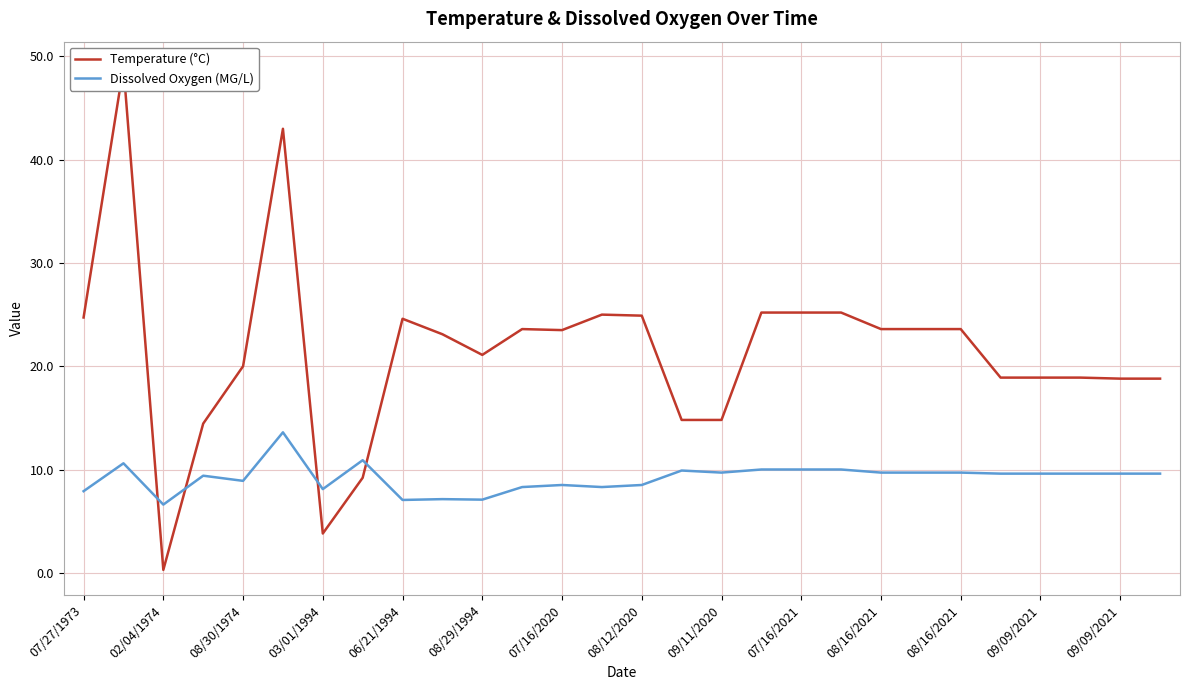

Rank the series by their average value, from lowest to highest.

Dissolved Oxygen (MG/L), Temperature (°C)